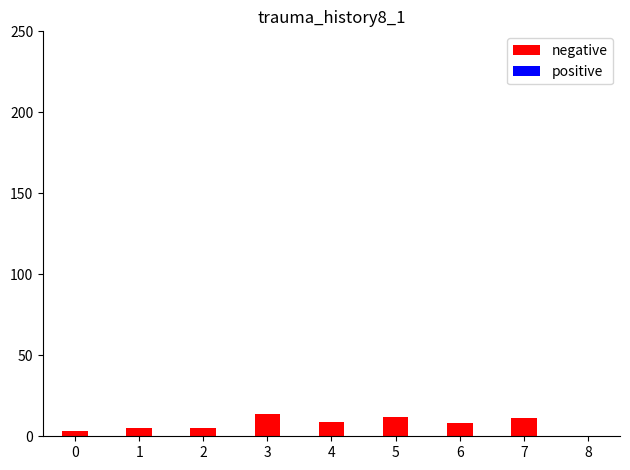

Reading right to left, extract all data points from this chart.

8=0	7=11	6=8	5=12	4=9	3=14	2=5	1=5	0=3